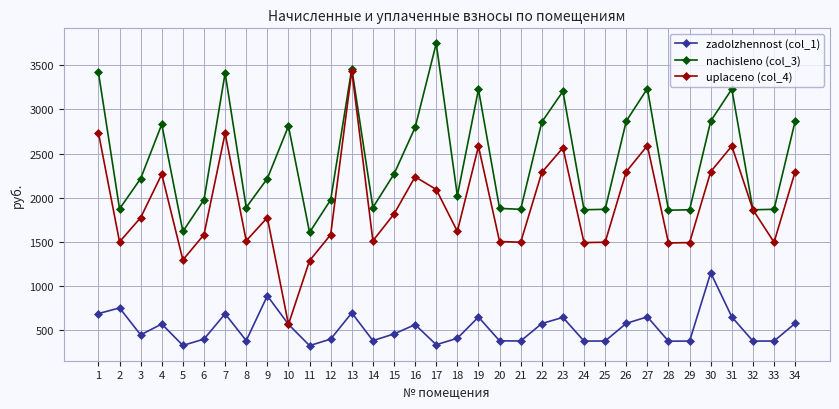

List the series in order of their peak value, highest first.

nachisleno (col_3), uplaceno (col_4), zadolzhennost (col_1)